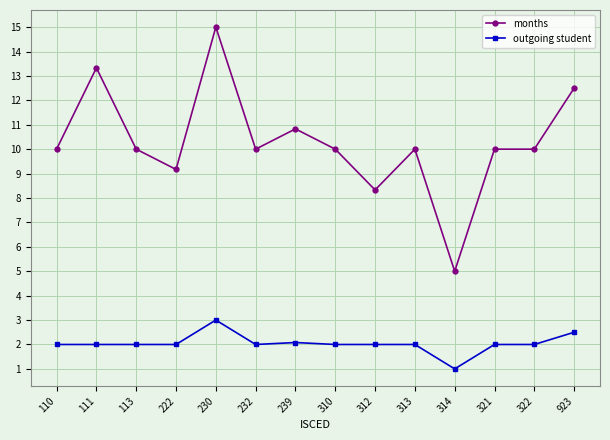

True or false: months and outgoing student cross at least once.

False